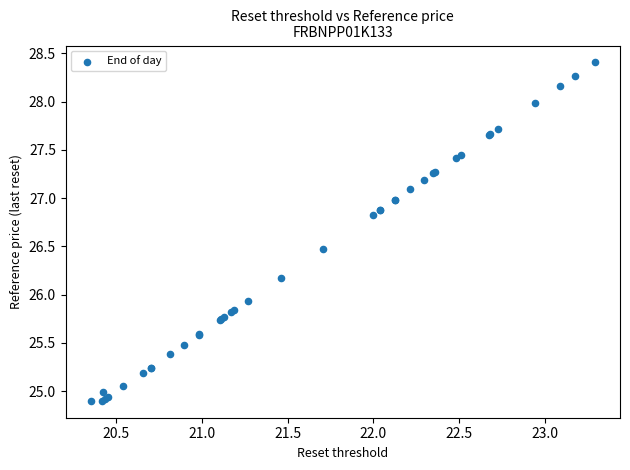

What Y value in the scatter plot is closest to 26?

25.9